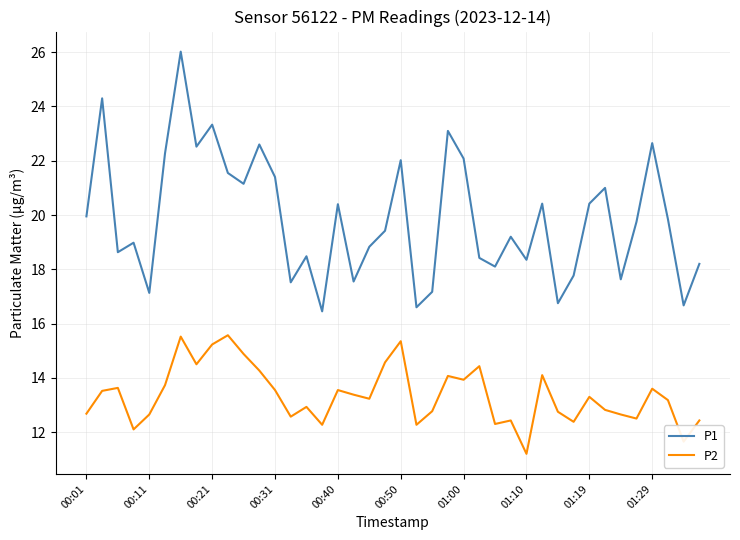

Which series has the widest spread of values?

P1